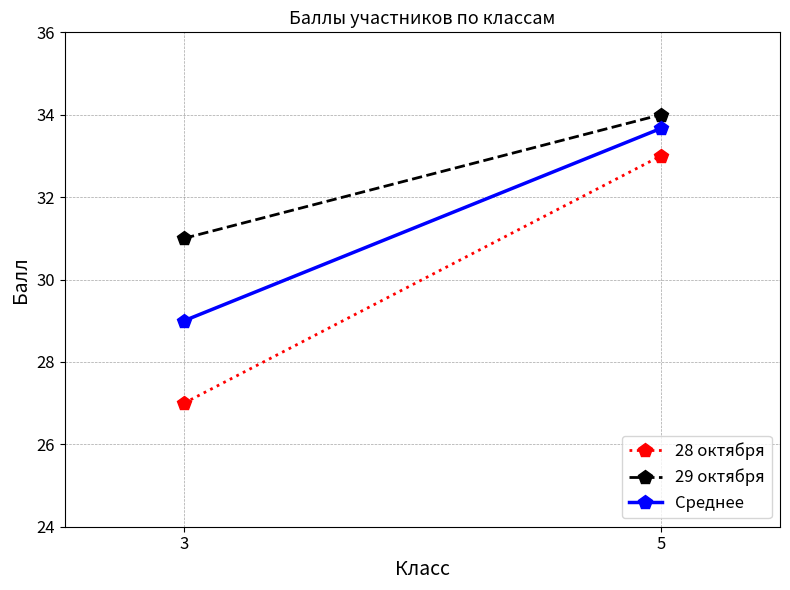

Reading right to left, what are all the values shown in this chart?

28 октября: 5=33.0	3=27.0
29 октября: 5=34.0	3=31.0
Среднее: 5=33.7	3=29.0